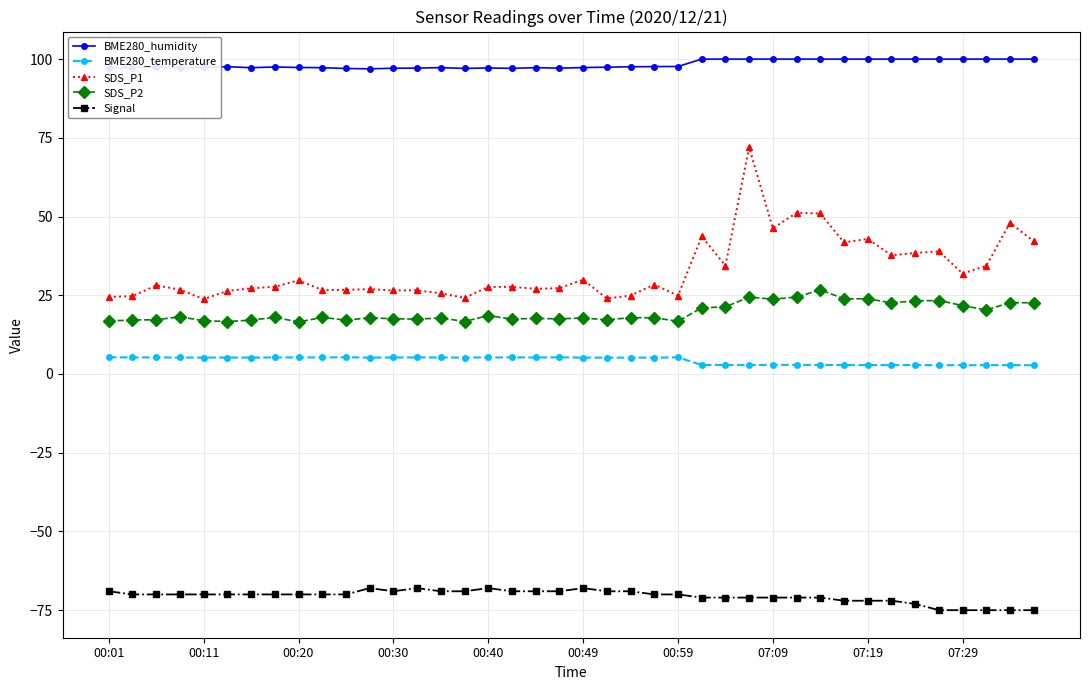

What is the value of the BME280_humidity point at the 4th from the left?

97.1